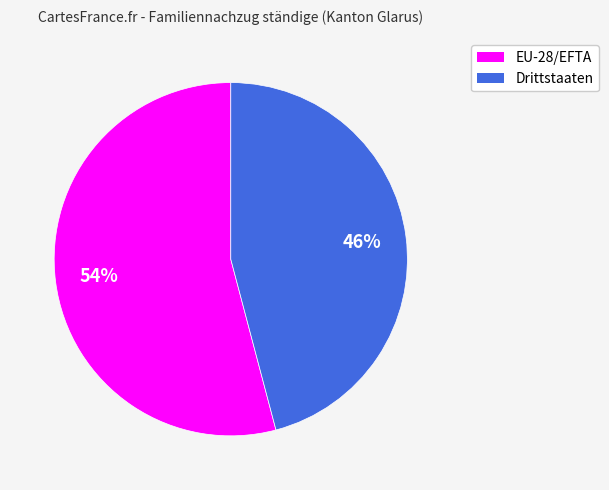

What is the ratio of the value at EU-28/EFTA to the value at Drittstaaten?

1.2